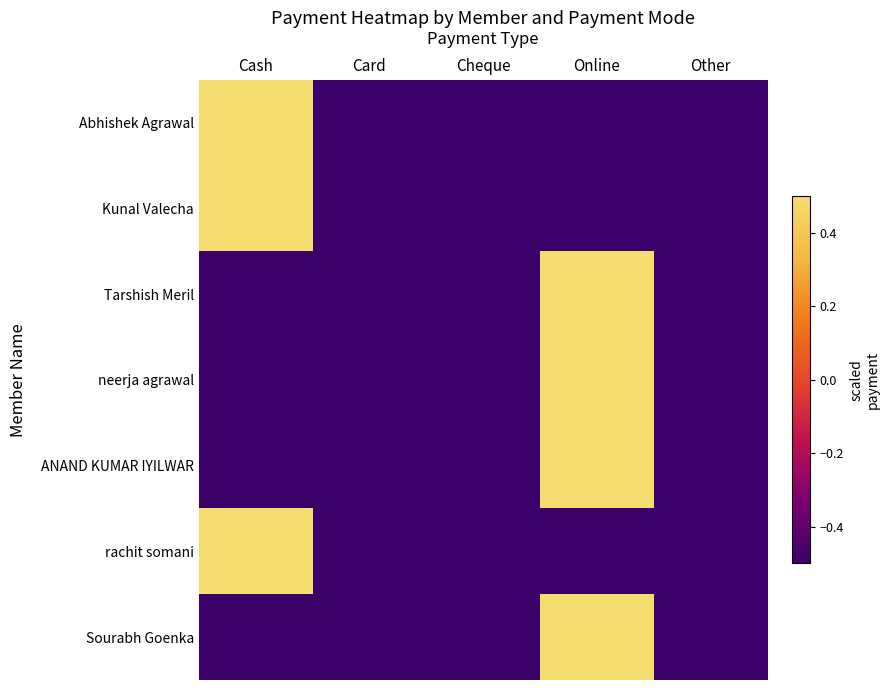

Reading left to right, what are all the values shown in this chart?

Abhishek Agrawal: Cash=0.5	Card=-0.5	Cheque=-0.5	Online=-0.5	Other=-0.5
Kunal Valecha: Cash=0.5	Card=-0.5	Cheque=-0.5	Online=-0.5	Other=-0.5
Tarshish Meril: Cash=-0.5	Card=-0.5	Cheque=-0.5	Online=0.5	Other=-0.5
neerja agrawal: Cash=-0.5	Card=-0.5	Cheque=-0.5	Online=0.5	Other=-0.5
ANAND KUMAR IYILWAR: Cash=-0.5	Card=-0.5	Cheque=-0.5	Online=0.5	Other=-0.5
rachit somani: Cash=0.5	Card=-0.5	Cheque=-0.5	Online=-0.5	Other=-0.5
Sourabh Goenka: Cash=-0.5	Card=-0.5	Cheque=-0.5	Online=0.5	Other=-0.5